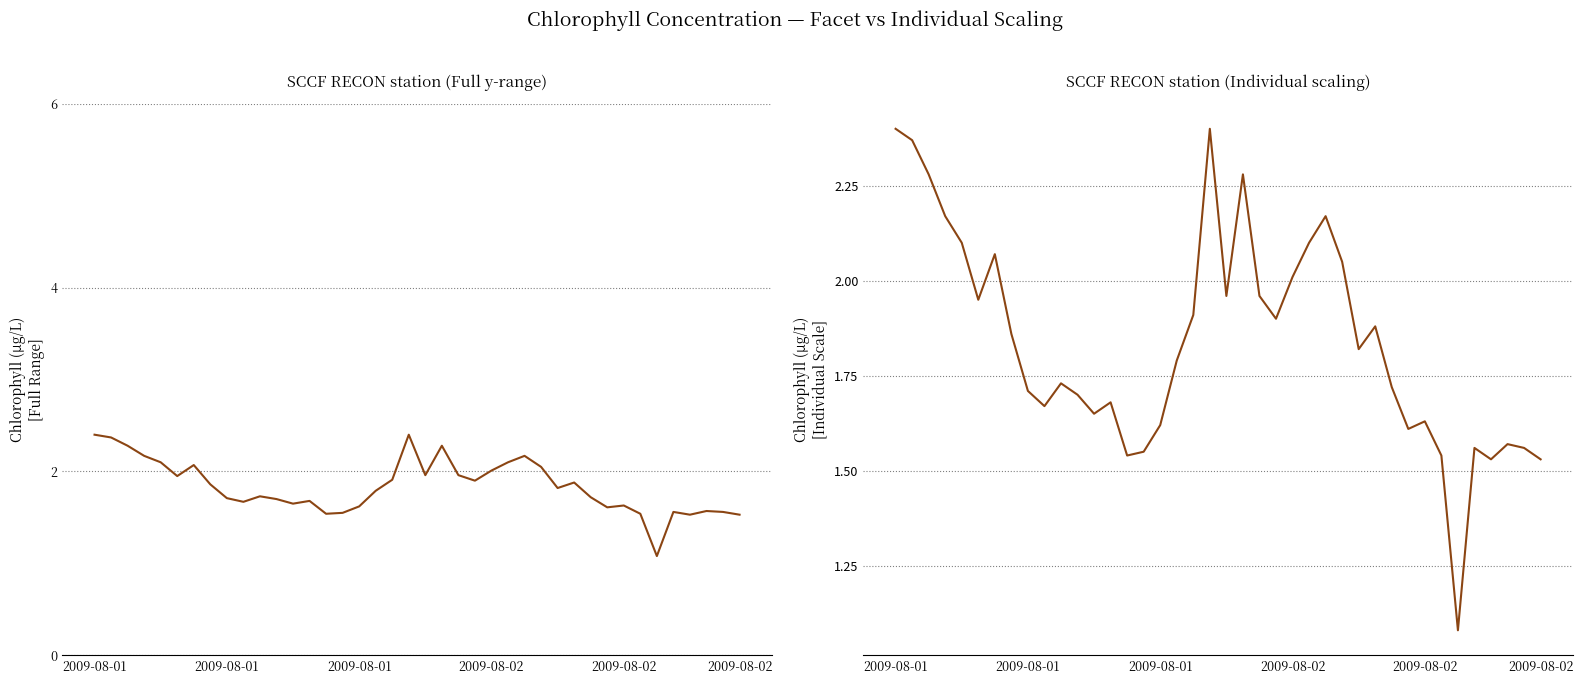

Reading left to right, extract all data points from this chart.

2.4	2.4	2.3	2.2	2.1	1.9	2.1	1.9	1.7	1.7	1.7	1.7	1.6	1.7	1.5	1.6	1.6	1.8	1.9	2.4	2.0	2.3	2.0	1.9	2.0	2.1	2.2	2.0	1.8	1.9	1.7	1.6	1.6	1.5	1.1	1.6	1.5	1.6	1.6	1.5